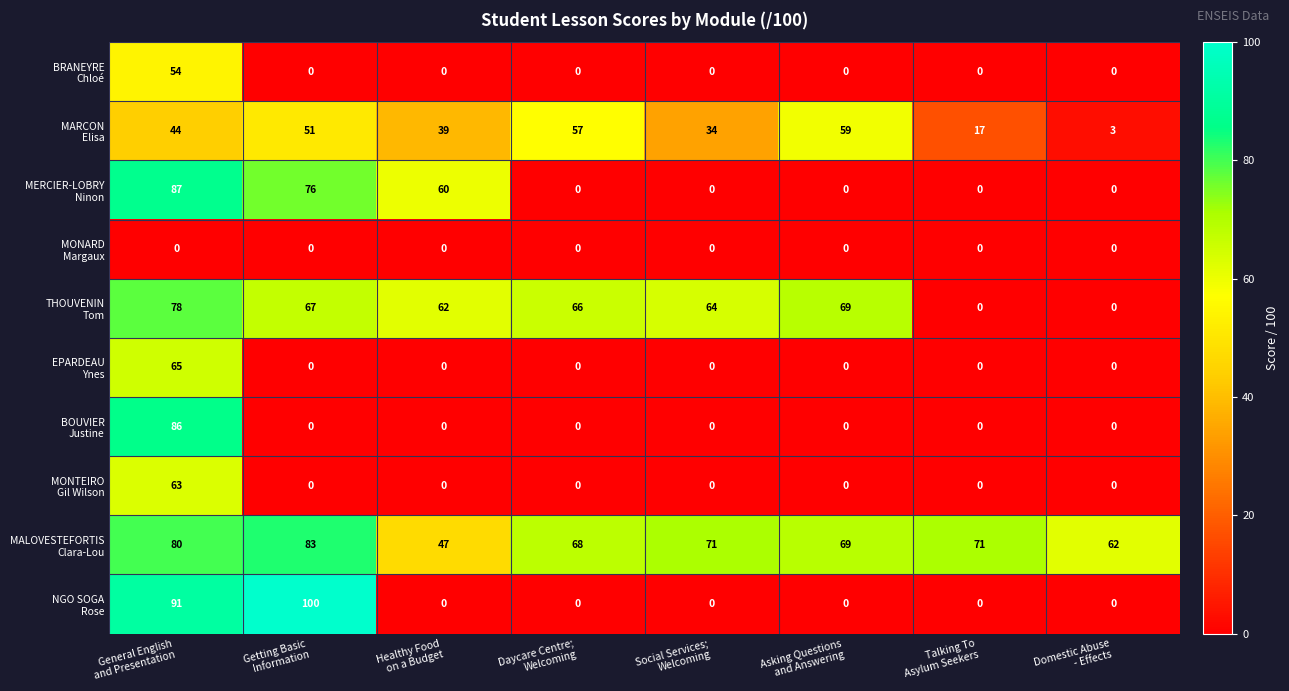

What is the maximum value shown in the chart?

100